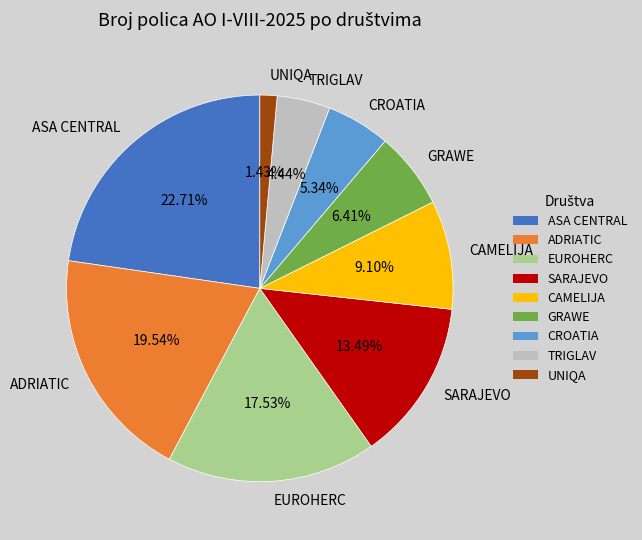

Which category has the smallest portion of the pie?

UNIQA